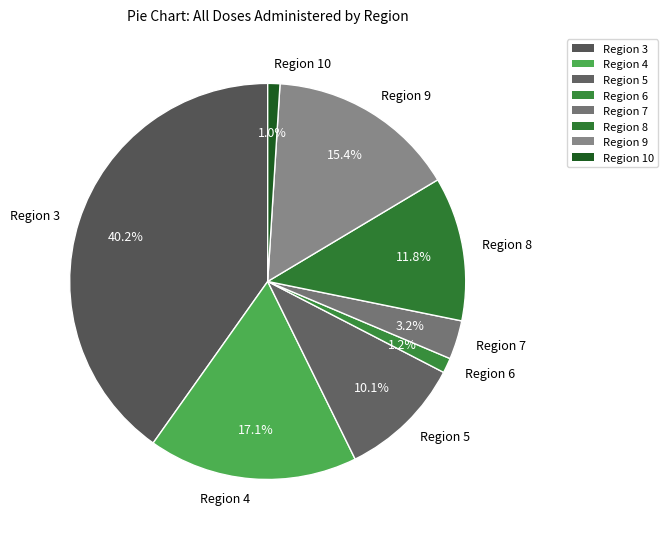

Between Region 6 and Region 7, which is larger?

Region 7